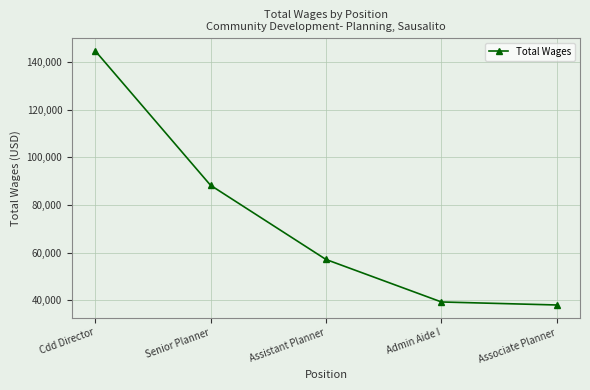

The value at Associate Planner is 38068. True or false?

True